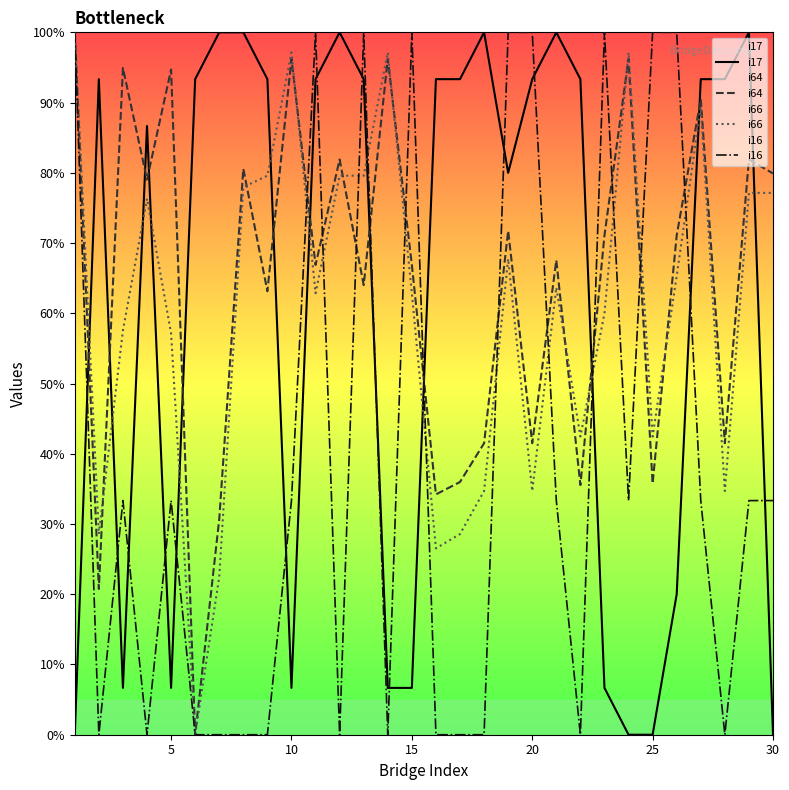

How many intersections are there between i16 and i17?

16